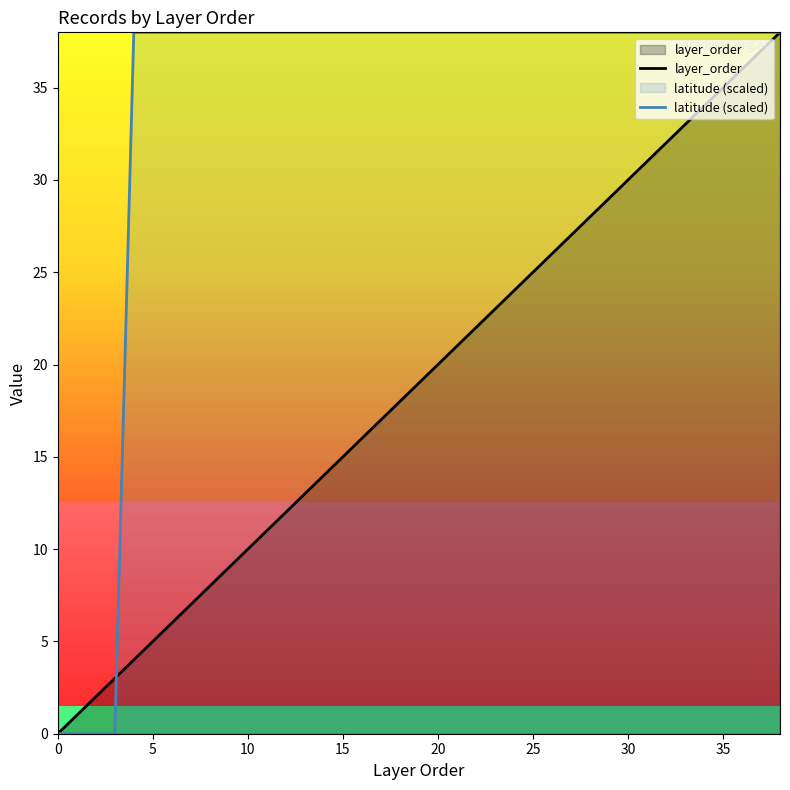

What are all the series names shown in the legend?

layer_order, latitude (scaled)